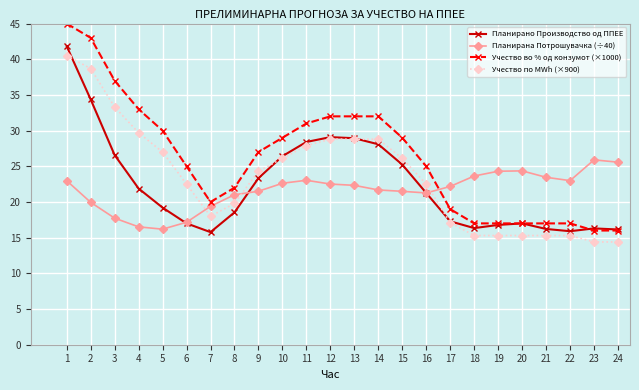

At which category is the sum across all series the highest?

1